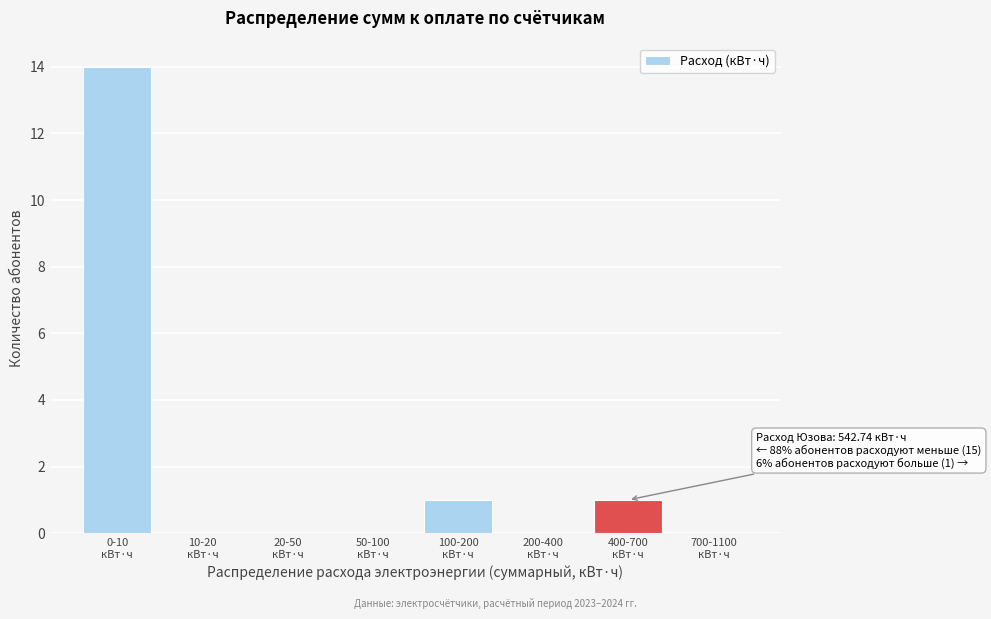

What is the maximum value shown in the chart?

14